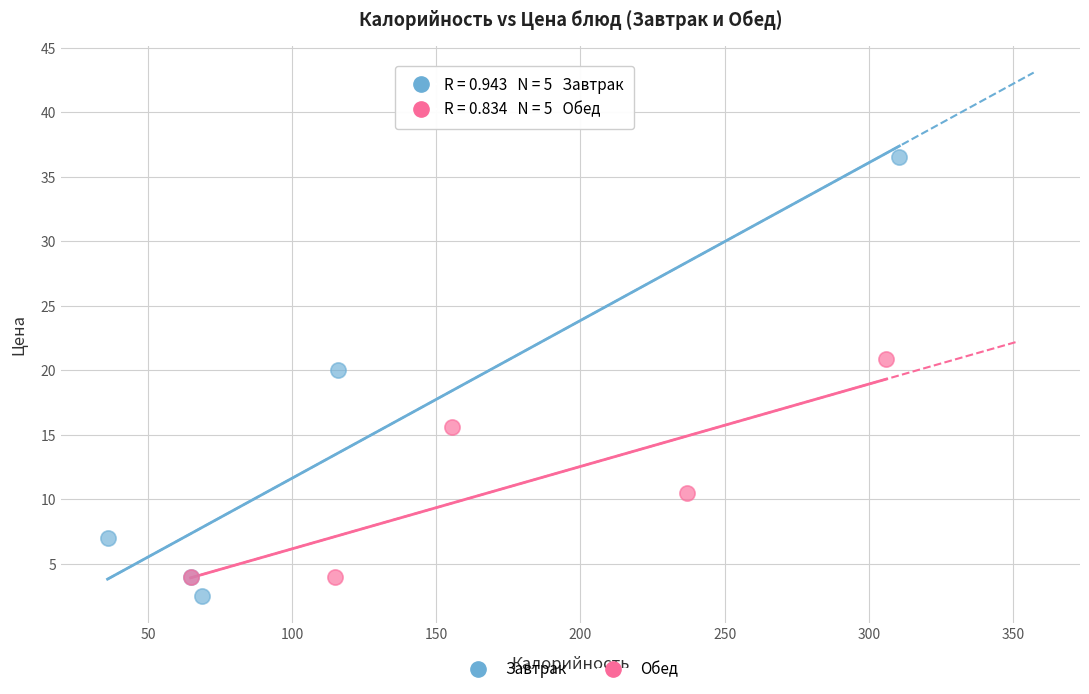

Which series contains the highest Y value?

Завтрак